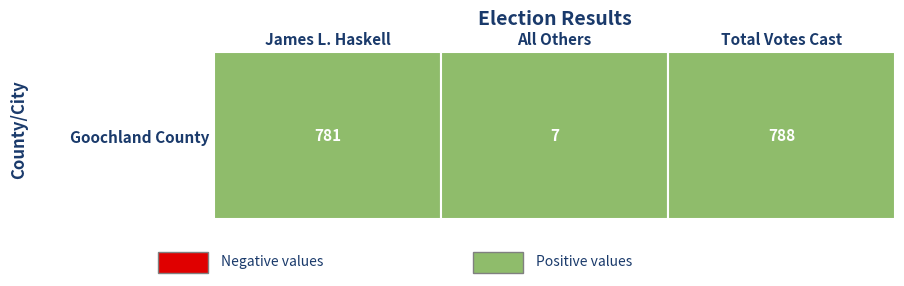

What is the ratio of the value at Total Votes Cast to the value at James L. Haskell?

1.0